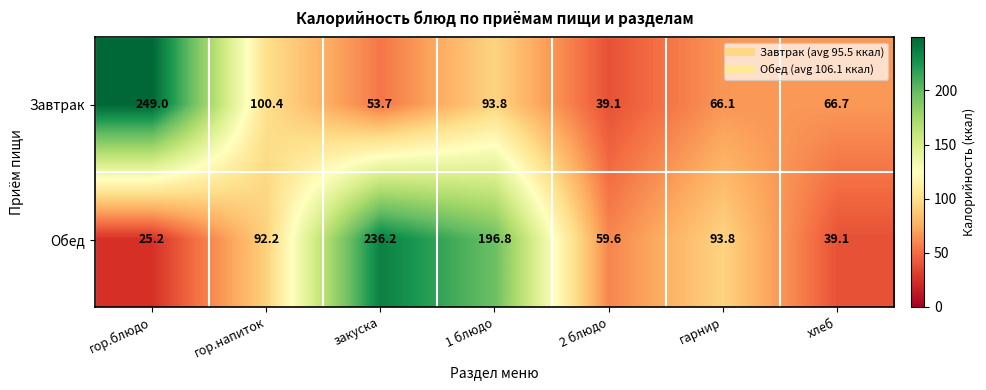

What is the sum of the Обед values at гор.напиток and 2 блюдо?

151.8